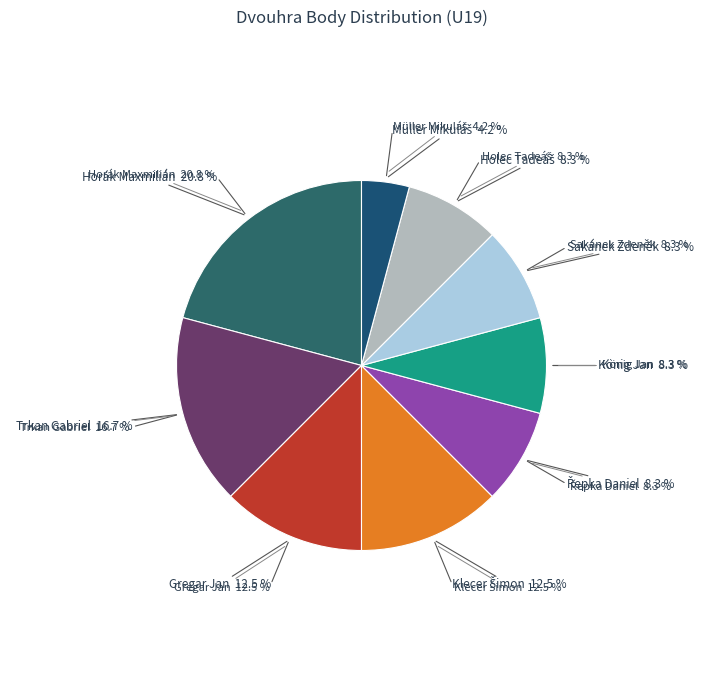

To the nearest percent, what portion does Řepka Daniel represent?

8%